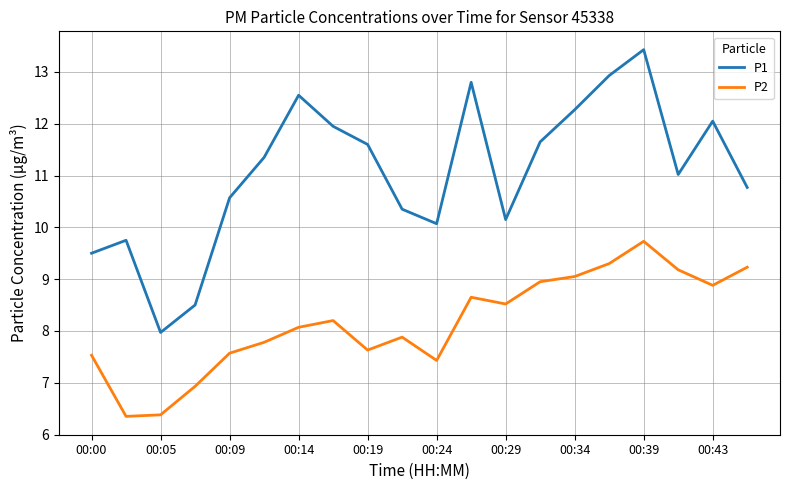

What is the difference between the maximum and minimum values in the P2 series?

3.4